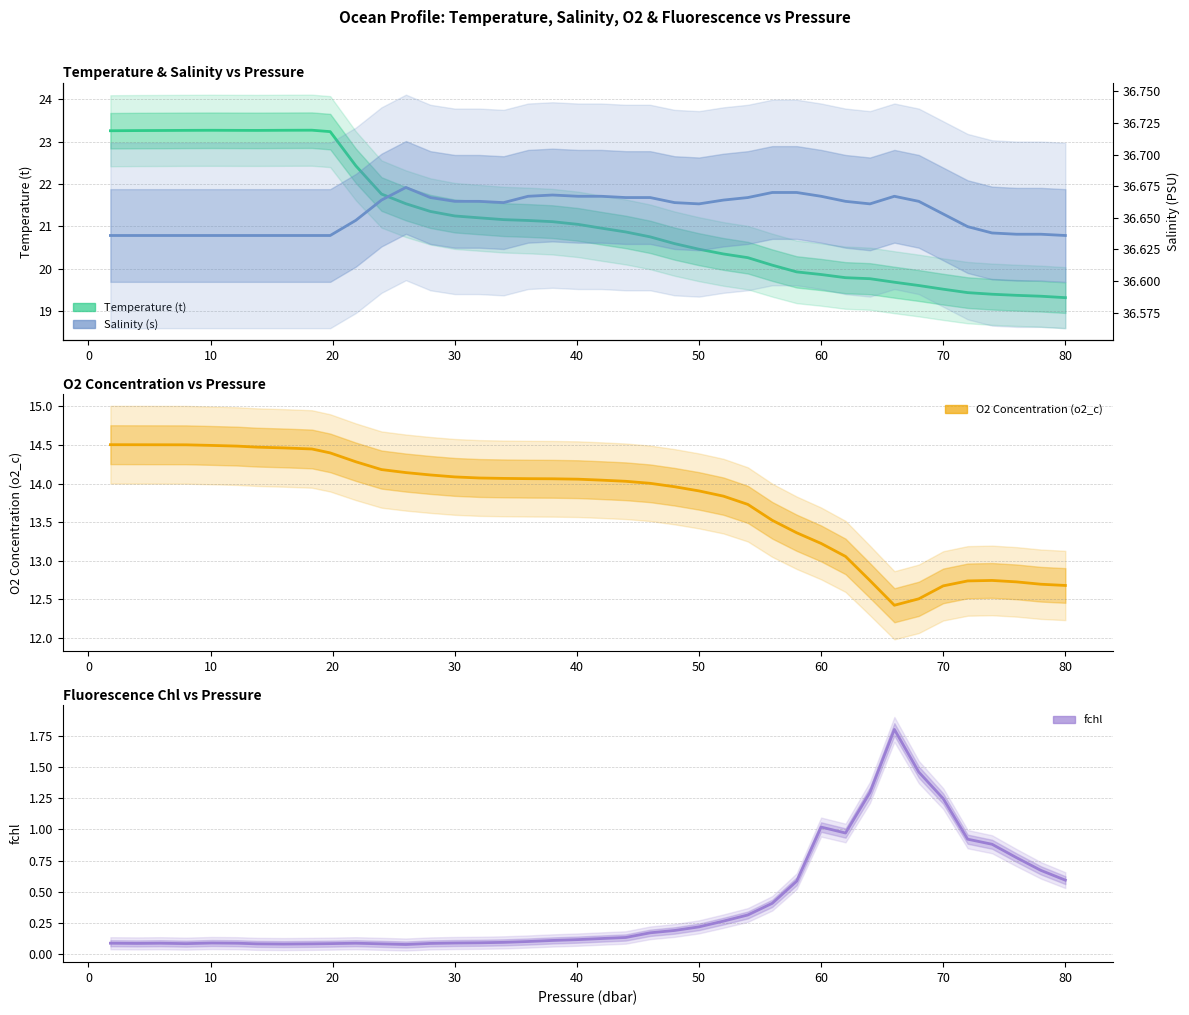

What is the difference between the maximum and second lowest values in the fchl series?

1.7